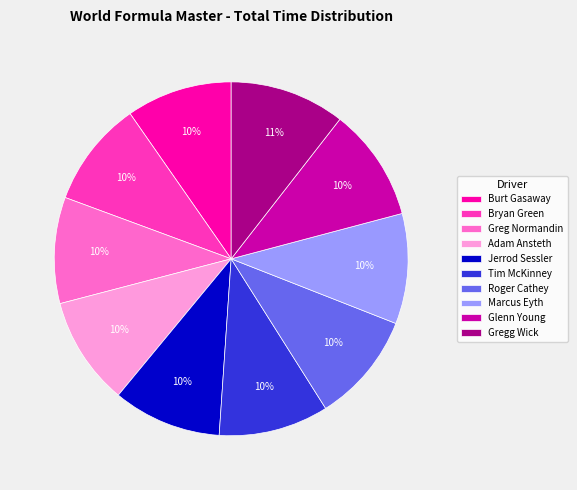

What is the ratio of the value at Adam Ansteth to the value at Bryan Green?

1.0